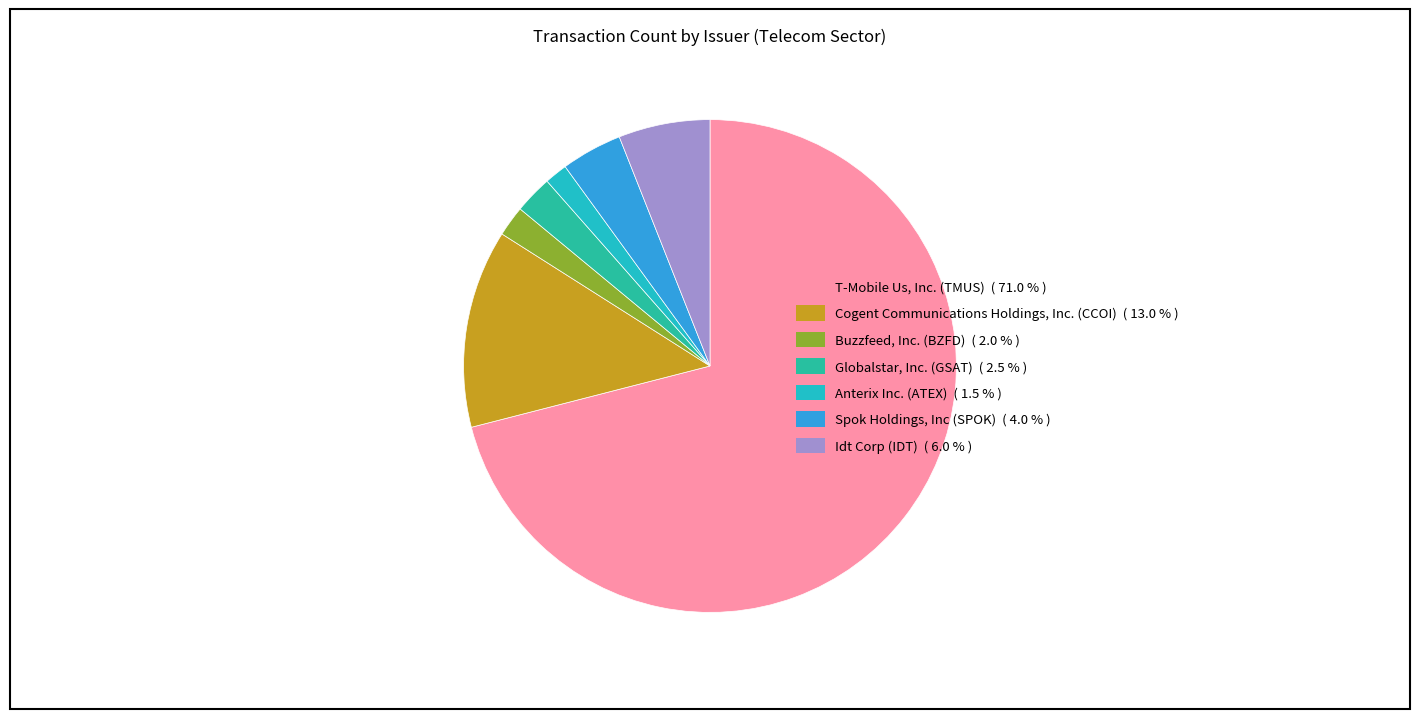

Which has a higher value, Idt Corp (IDT) or T-Mobile Us, Inc. (TMUS)?

T-Mobile Us, Inc. (TMUS)